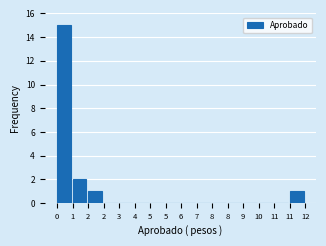

Are the bars horizontal?

No